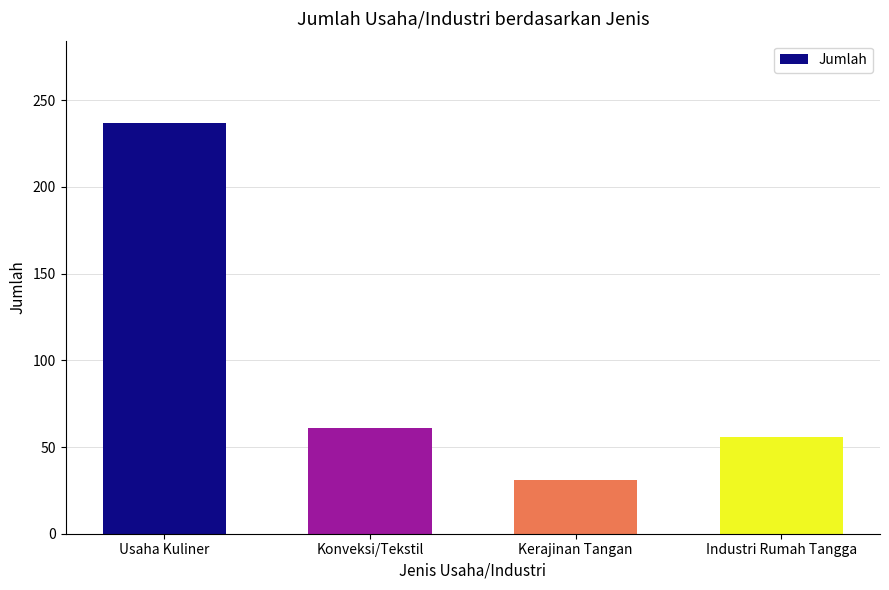

Rank the categories by value from highest to lowest.

Usaha Kuliner, Konveksi/Tekstil, Industri Rumah Tangga, Kerajinan Tangan